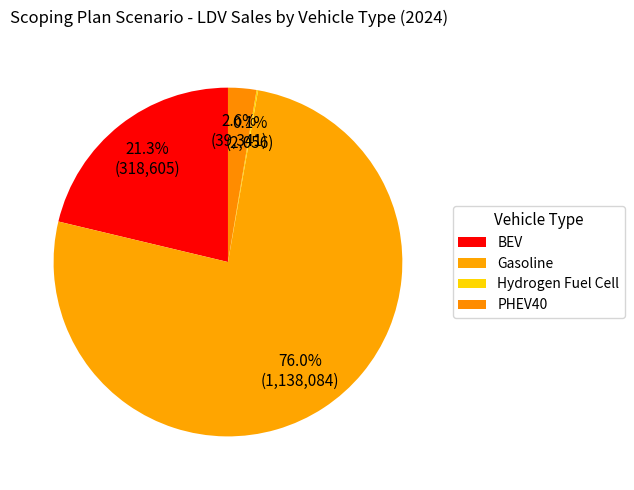

Between Gasoline and BEV, which is larger?

Gasoline